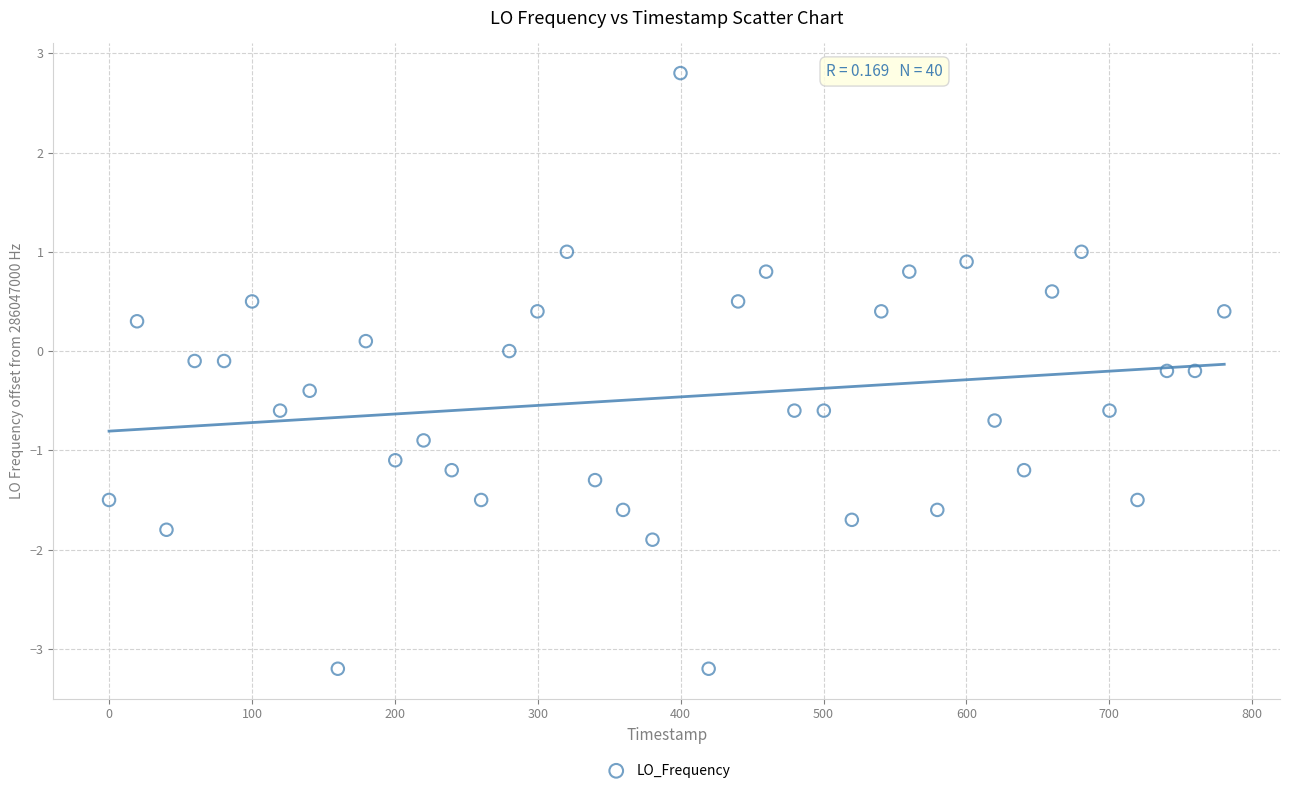

What is the range of Y values (max minus min)?

6.0